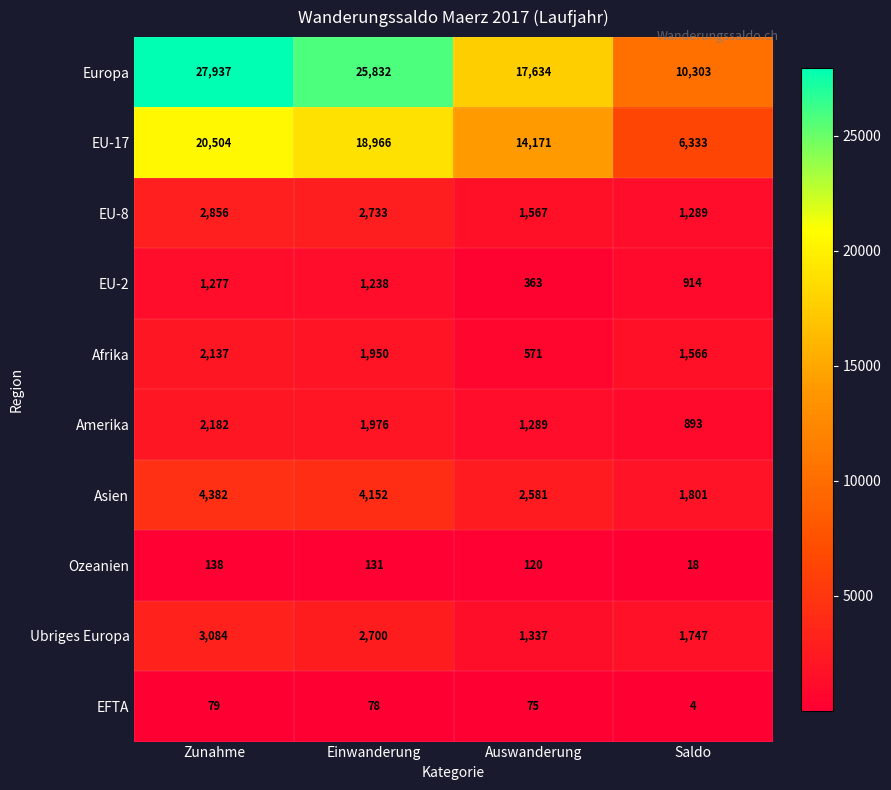

At which label does Europa first exceed 25832?

Zunahme